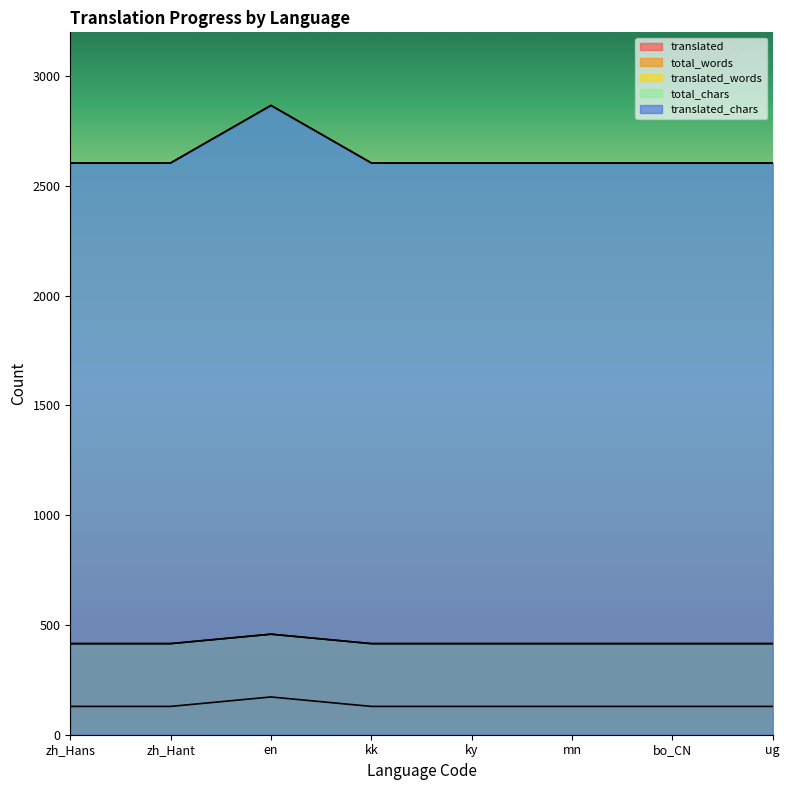

What is the label of the 2nd point from the right?

bo_CN